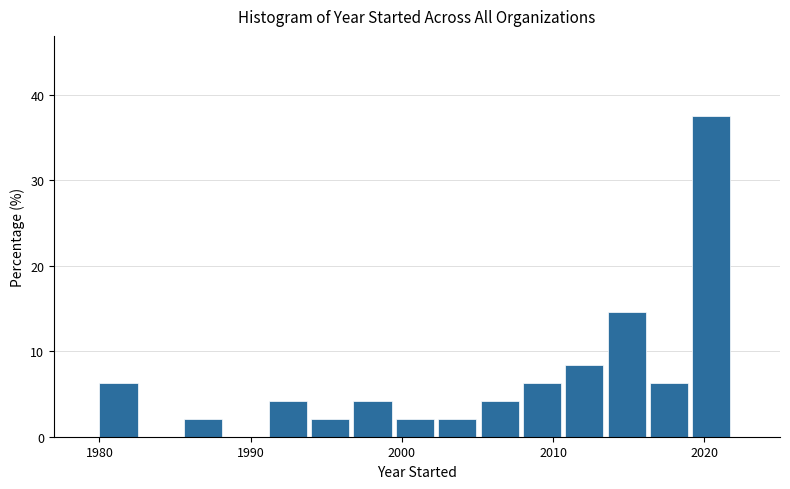

Around what value on the x-axis is the tallest bar? Give the approximate position of its centre, as read against the axis.

2020